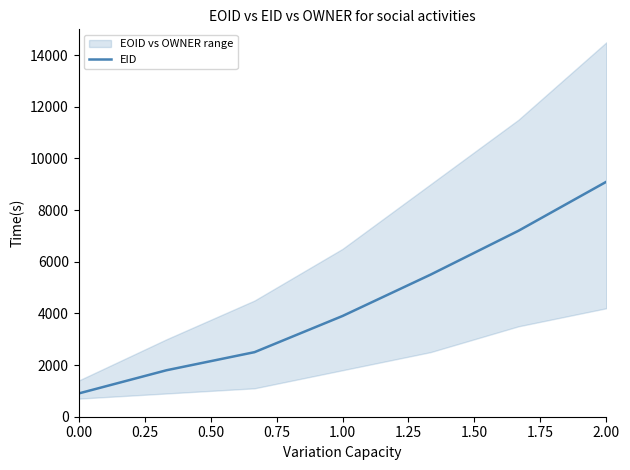

What is the minimum value for EID?

900